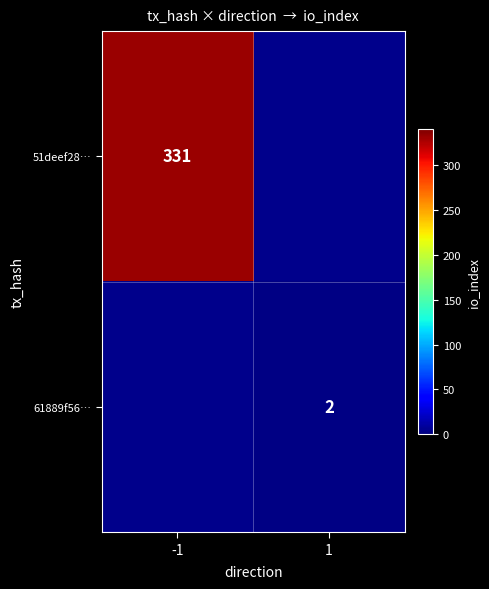

The 61889f56… series shows 2 at 1. True or false?

True